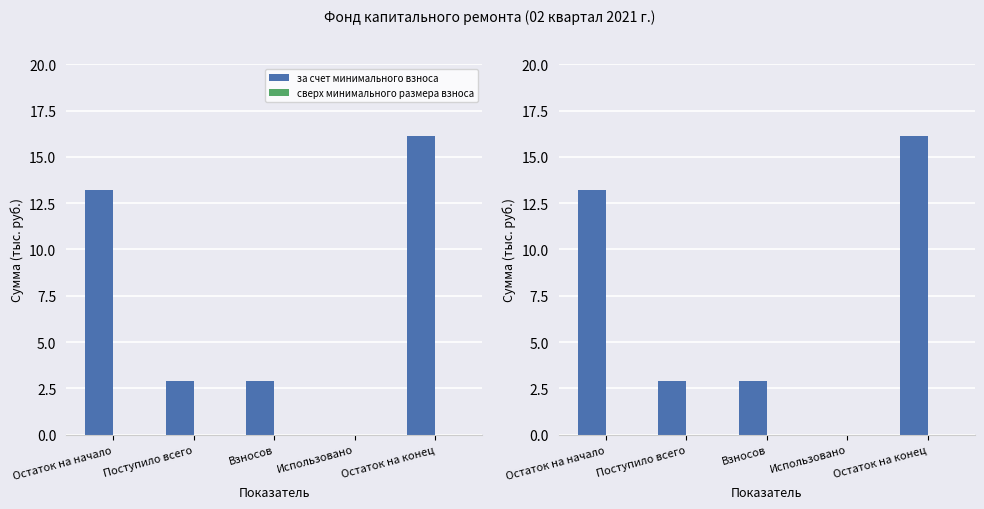

Which series has the largest range (max minus min)?

за счет минимального взноса